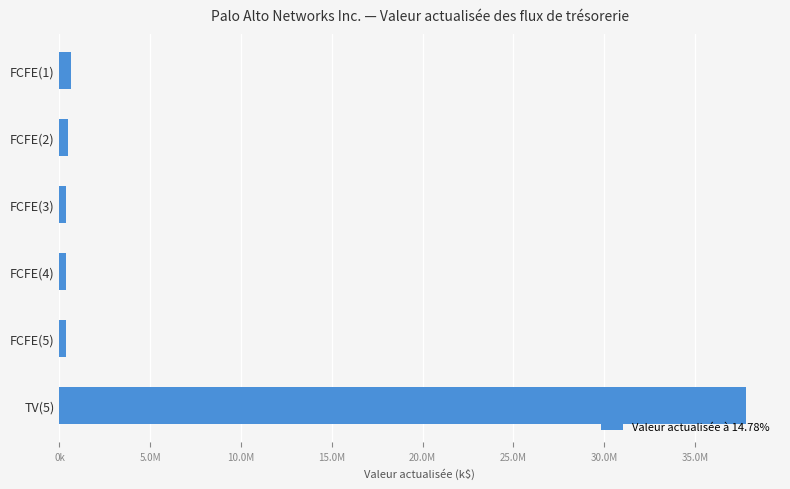

What is the minimum value shown in the chart?

339243